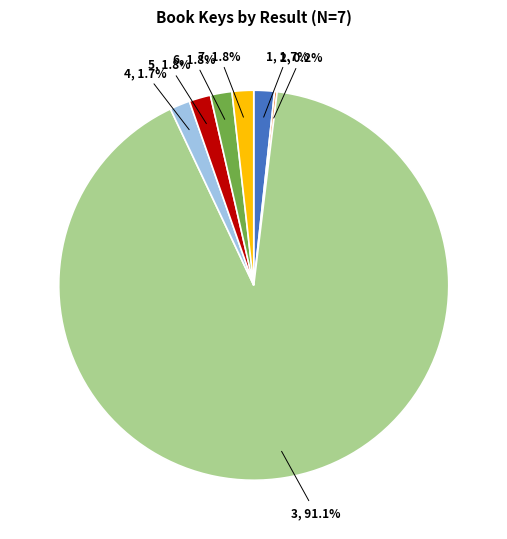

What is the ratio of the value at 1 to the value at 4?

1.0